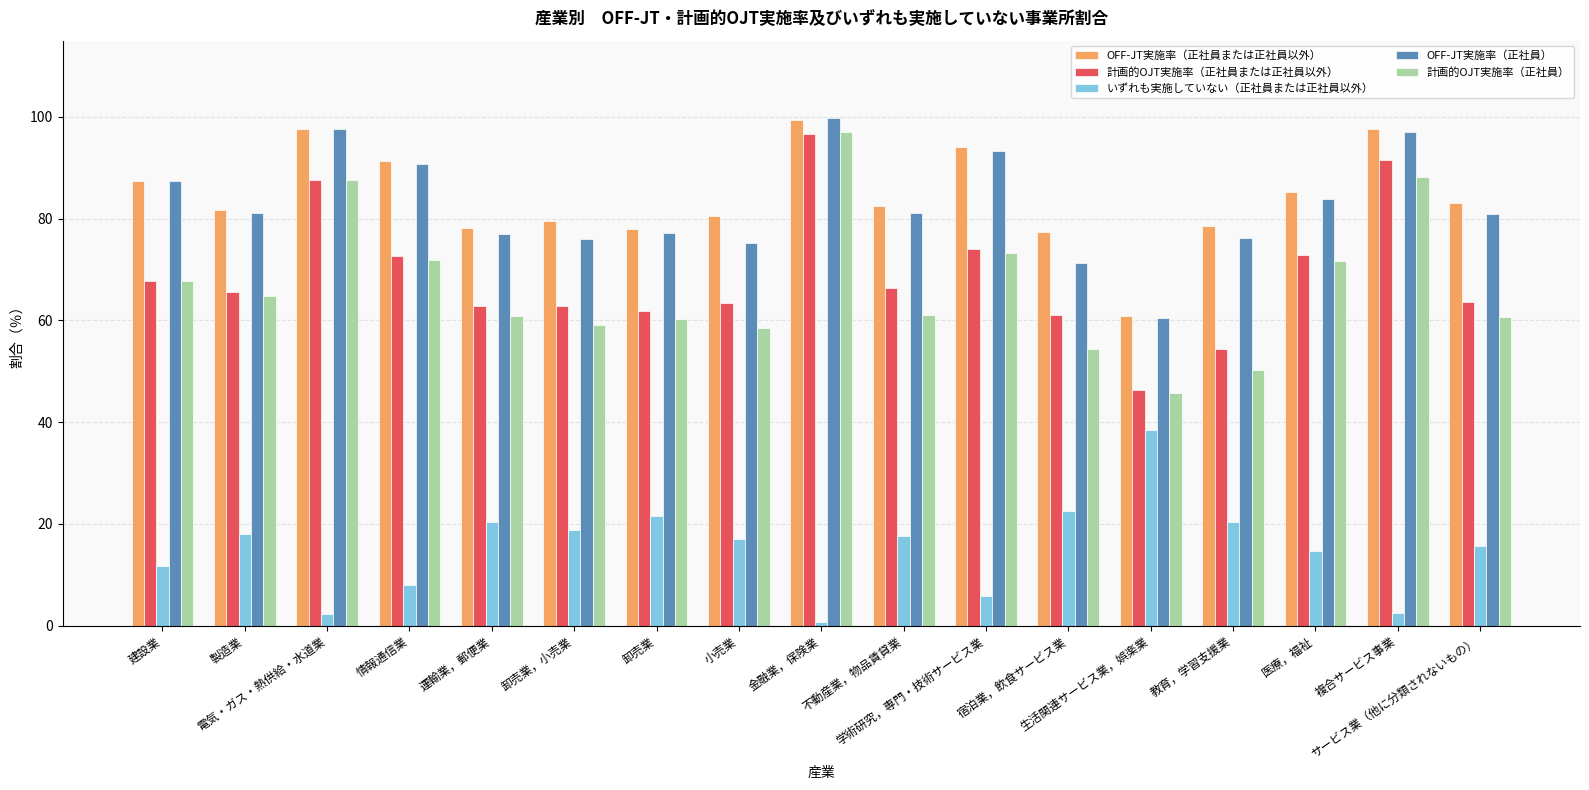

Is it true that いずれも実施していない（正社員または正社員以外） equals 13.0 at 情報通信業?

False